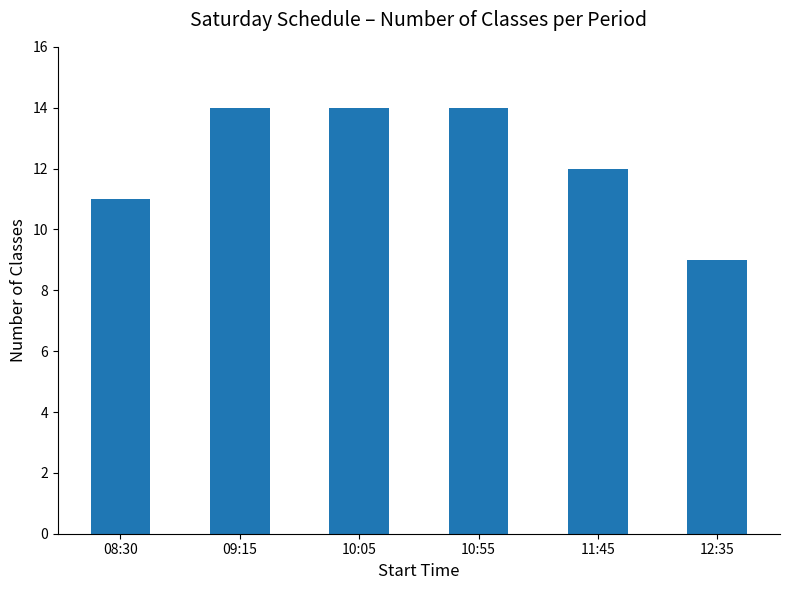

Reading right to left, list all the values displayed in this chart.

12:35=9	11:45=12	10:55=14	10:05=14	09:15=14	08:30=11